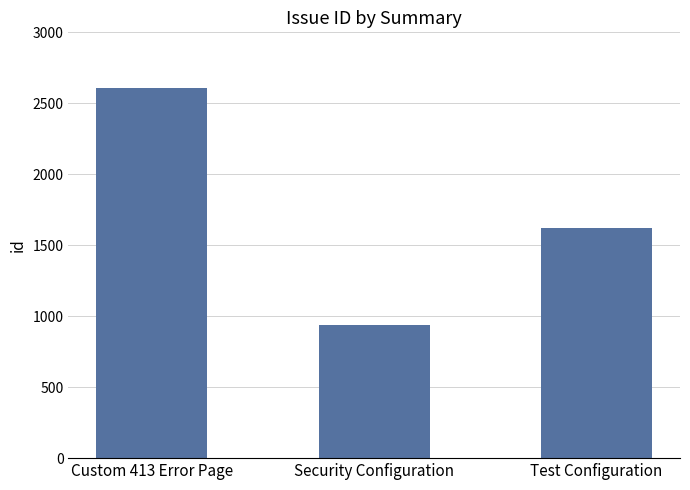

Count the number of categories in the chart.

3